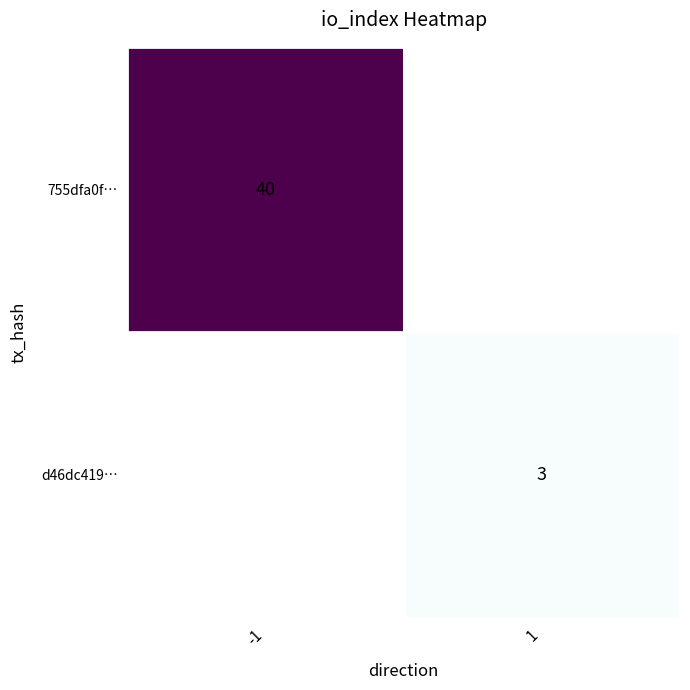

What is the smallest value displayed?

3.0